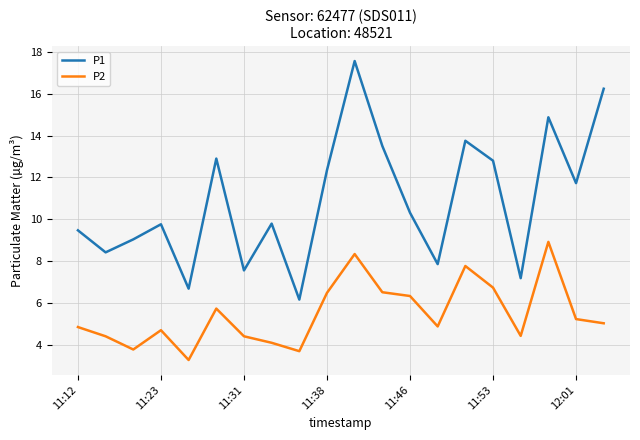

Which series has the widest spread of values?

P1